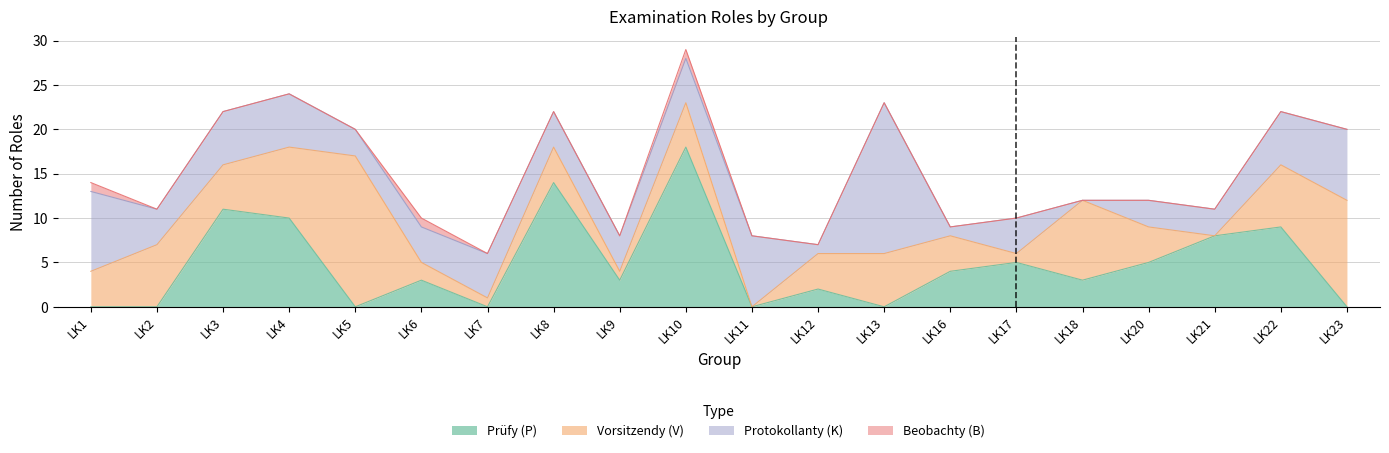

How many lines are shown in the chart?

4